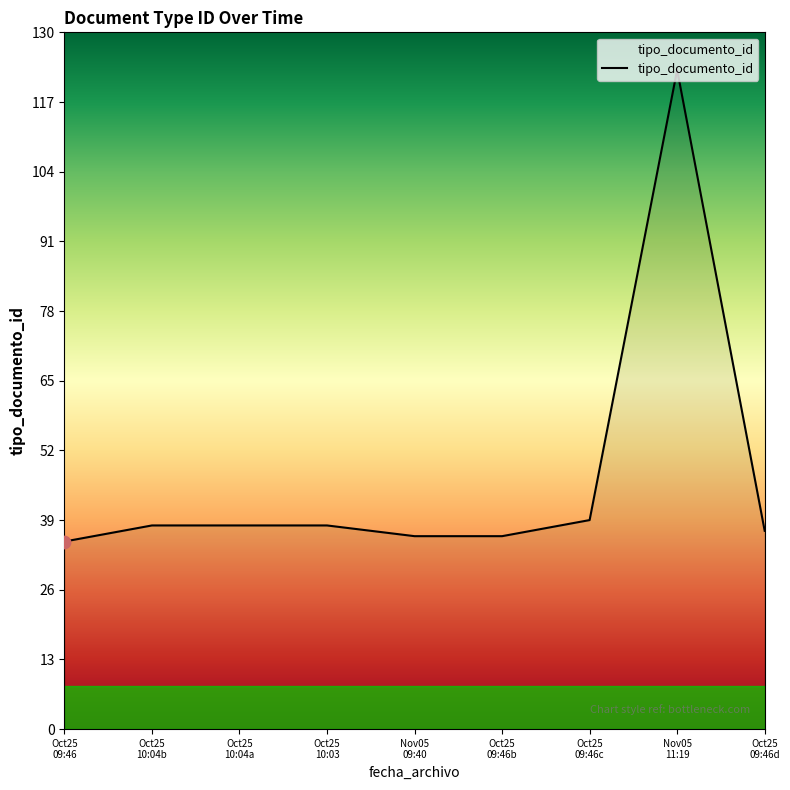

What is the change in value from Oct25
10:03 to Nov05
09:40?

-2